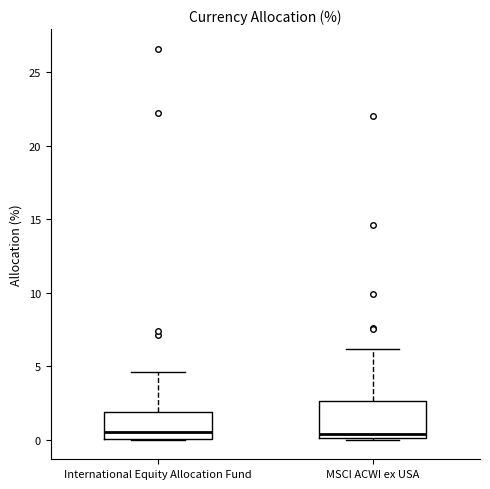

Reading left to right, transcribe this box plot: for each box, give where its median line is, the range the box spans, and where its two whiskers end, as read against the y-axis. The values are not printed on the chart, so give them approximately, as read against the axis.

International Equity Allocation Fund: median 0.5, box 0.0 to 2.0, whiskers 0.0 to 4.5
MSCI ACWI ex USA: median 0.5, box 0.0 to 2.5, whiskers 0.0 to 6.0